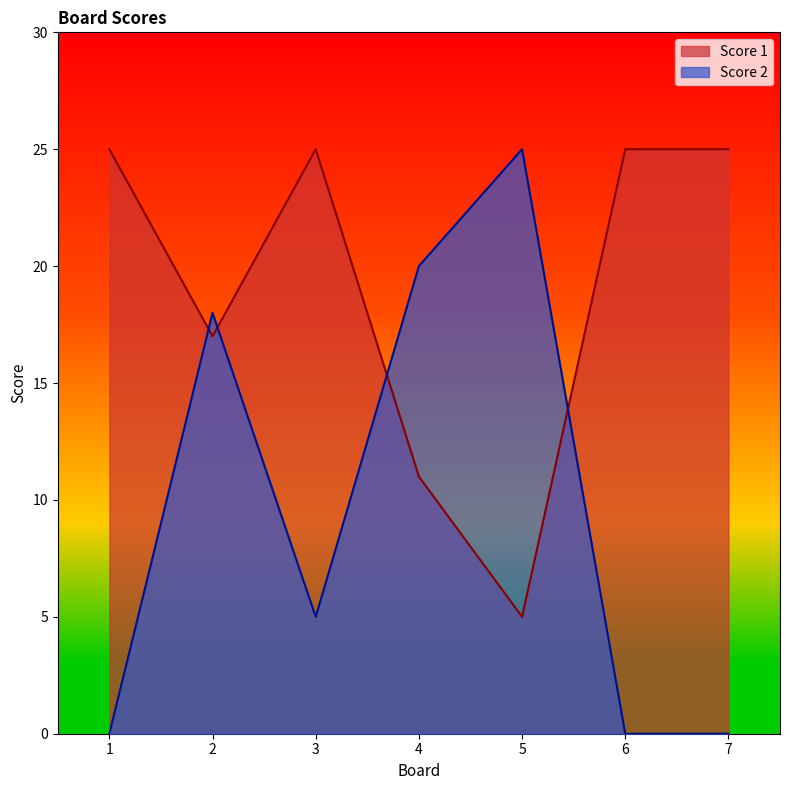

What are all the series names shown in the legend?

Score 1, Score 2